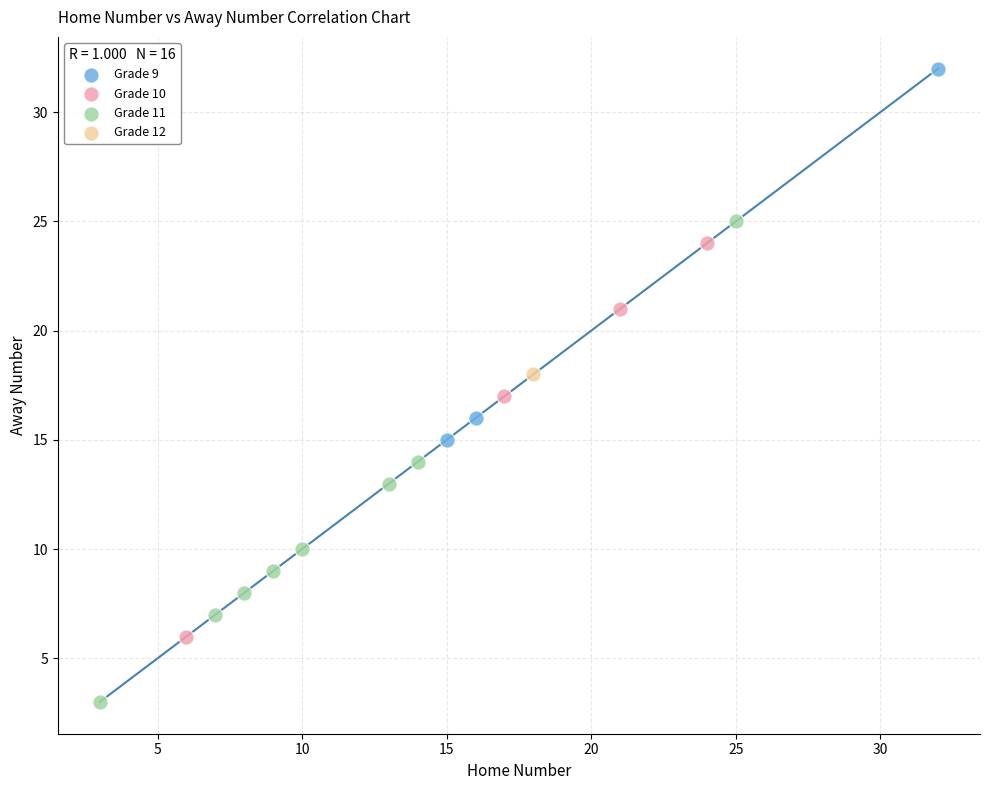

What are all the series names shown in the legend?

Grade 9, Grade 10, Grade 11, Grade 12